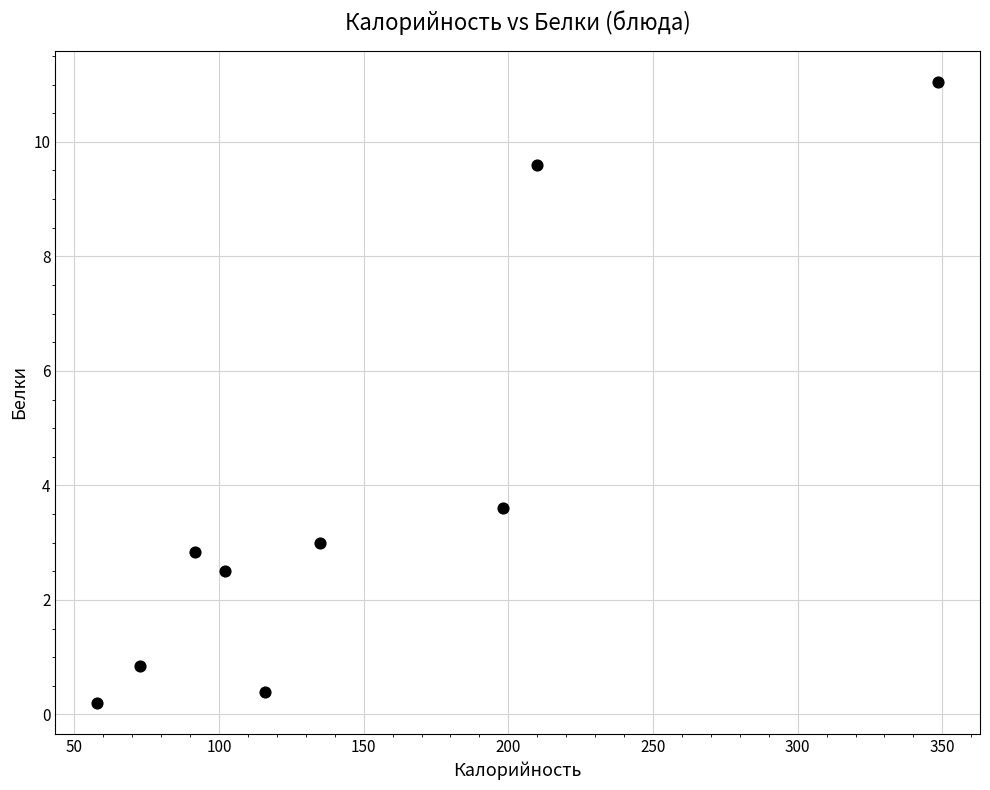

What Y value in the scatter plot is closest to 5?

3.6